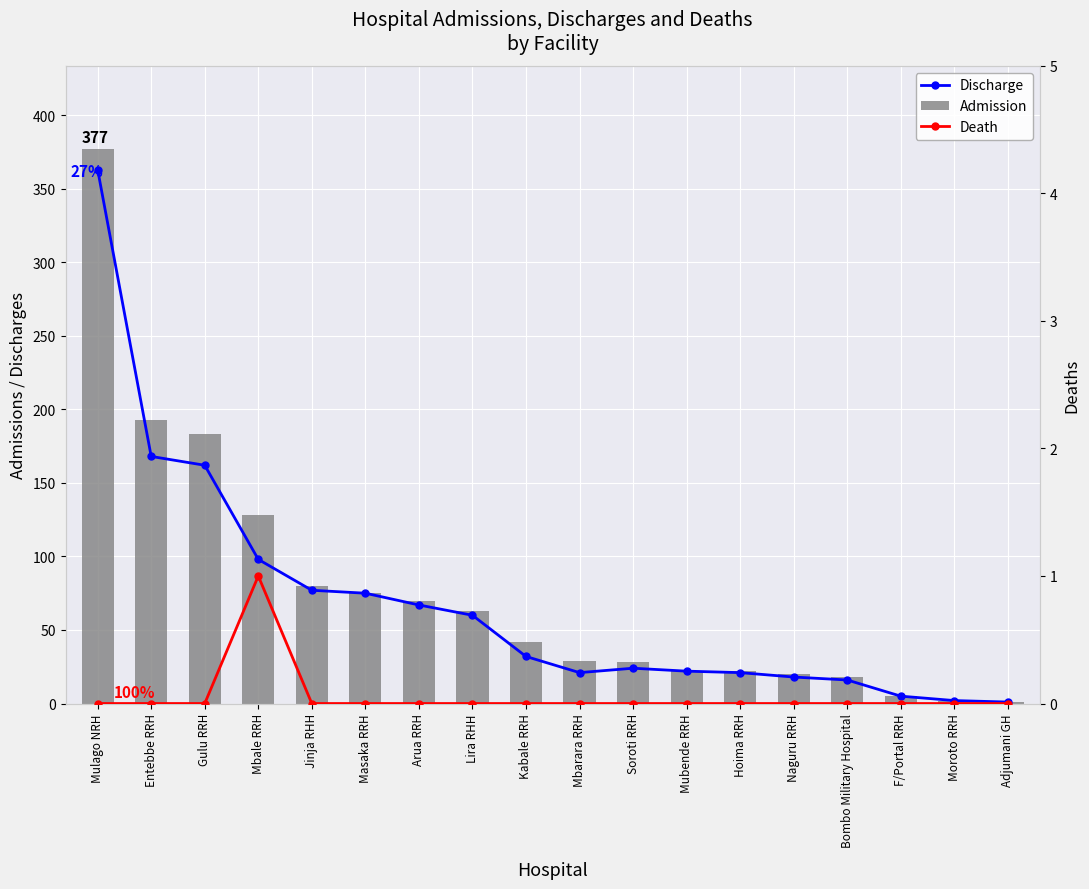

Which category has the highest value across all series?

Mulago NRH